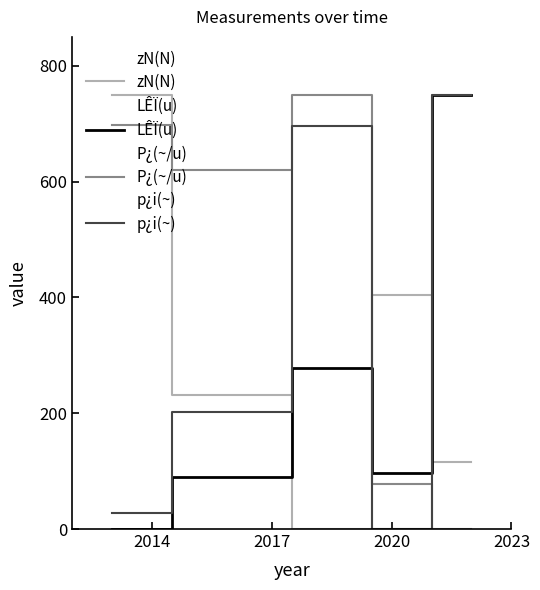

True or false: zN(N) has a value of 401.3 at 2014.

False